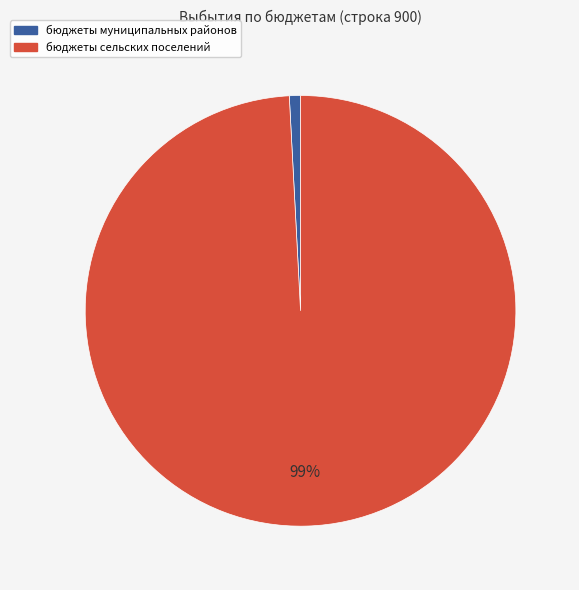

Count the number of slices in the pie.

2